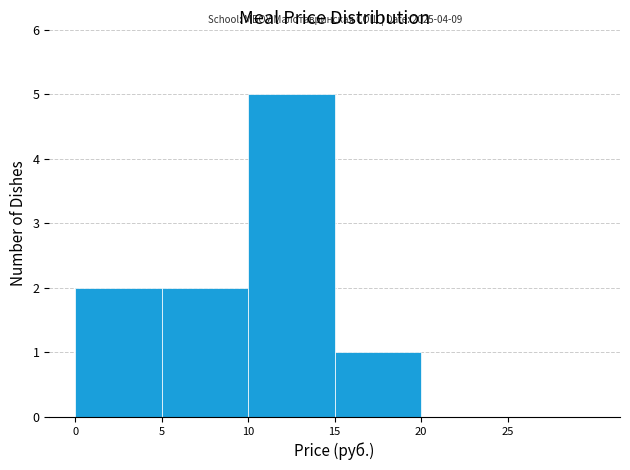

Over which range of the x-axis is the bar tallest?

10 to 15